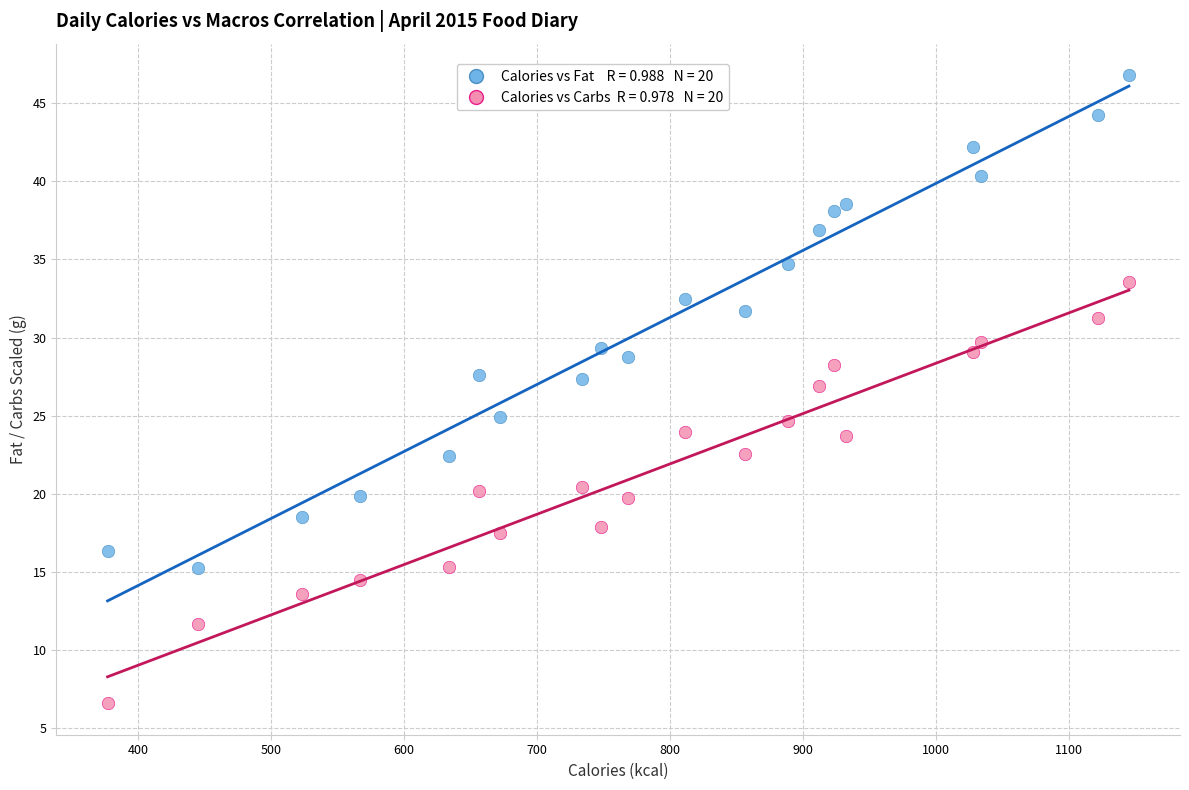

Across all data points, what is the range of X values (max minus min)?

768.0